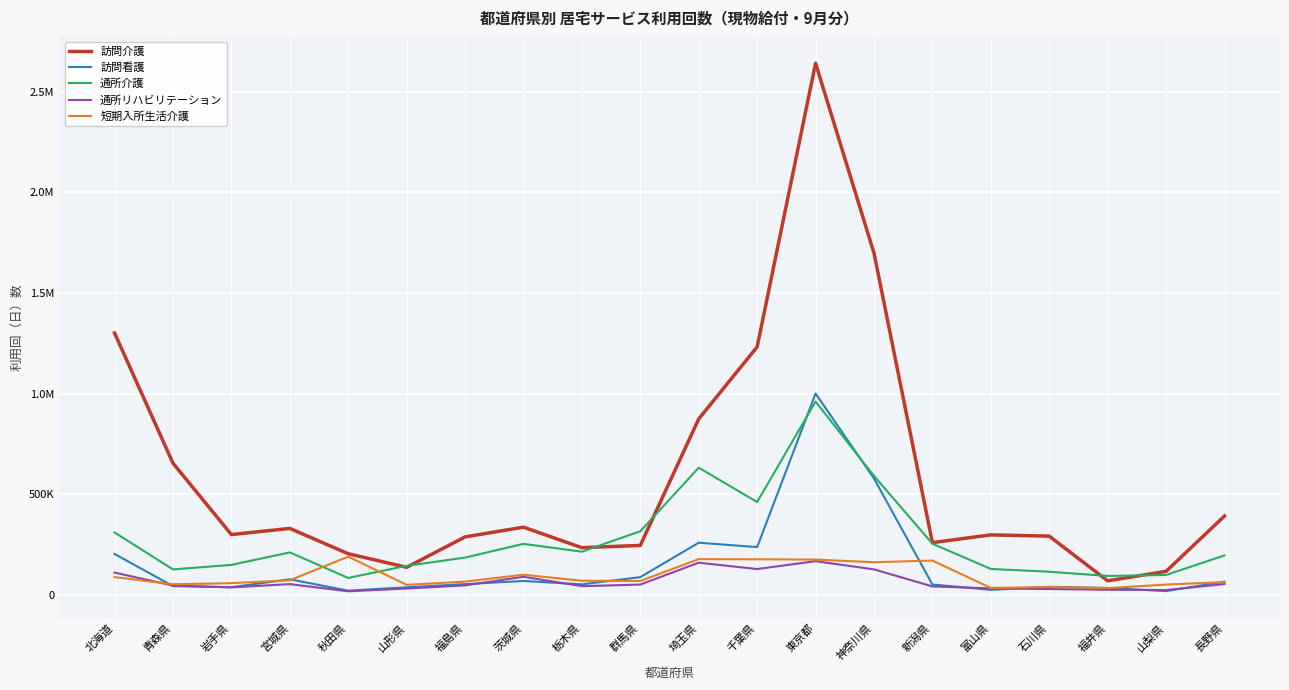

Reading right to left, what are all the values shown in this chart?

訪問介護: 長野県=392630	山梨県=117954	福井県=70861	石川県=292626	富山県=298975	新潟県=260465	神奈川県=1697959	東京都=2640058	千葉県=1232421	埼玉県=874438	群馬県=246664	栃木県=235423	茨城県=337289	福島県=288834	山形県=137904	秋田県=205391	宮城県=331037	岩手県=300486	青森県=655185	北海道=1301294
訪問看護: 長野県=66865	山梨県=19733	福井県=35449	石川県=41172	富山県=26038	新潟県=52811	神奈川県=578708	東京都=1000564	千葉県=238296	埼玉県=260141	群馬県=89152	栃木県=53396	茨城県=70146	福島県=54544	山形県=38655	秋田県=22062	宮城県=78392	岩手県=39120	青森県=44467	北海道=204306
通所介護: 長野県=197016	山梨県=100080	福井県=95092	石川県=116024	富山県=129847	新潟県=255127	神奈川県=591652	東京都=960763	千葉県=462114	埼玉県=632472	群馬県=317003	栃木県=215461	茨城県=254349	福島県=186168	山形県=145376	秋田県=85186	宮城県=211947	岩手県=149976	青森県=127593	北海道=311097
通所リハビリテーション: 長野県=54832	山梨県=25037	福井県=26592	石川県=30155	富山県=33304	新潟県=43145	神奈川県=127590	東京都=168429	千葉県=129382	埼玉県=160840	群馬県=52344	栃木県=44295	茨城県=90972	福島県=48305	山形県=32602	秋田県=18808	宮城県=54563	岩手県=38297	青森県=47439	北海道=111733
短期入所生活介護: 長野県=64603	山梨県=52276	福井県=34799	石川県=39997	富山県=35801	新潟県=171454	神奈川県=163247	東京都=176245	千葉県=177817	埼玉県=178496	群馬県=70076	栃木県=71199	茨城県=101134	福島県=66832	山形県=51035	秋田県=190902	宮城県=73645	岩手県=59353	青森県=53631	北海道=89412